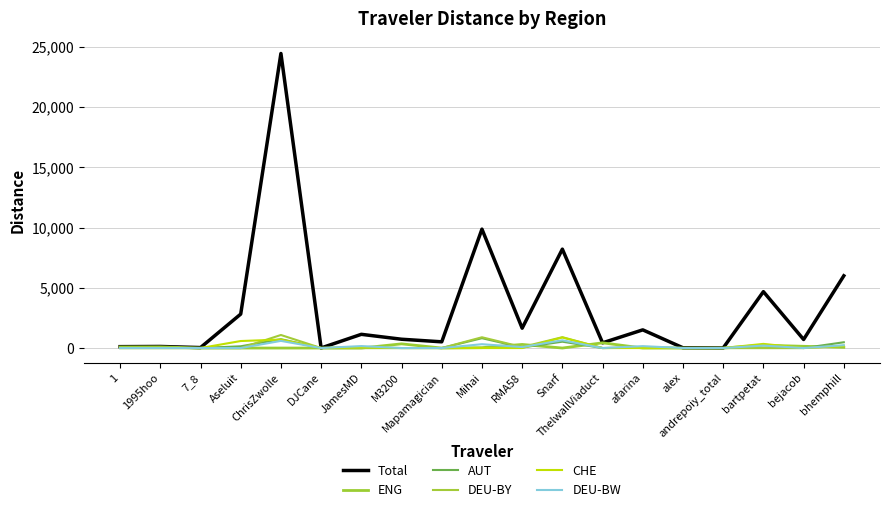

Reading left to right, what are all the values shown in this chart?

Total: 115.5	130.3	39.2	2819.0	24456.7	7.5	1138.8	731.2	516.5	9871.5	1648.8	8209.6	432.9	1509.4	20.6	6.2	4681.5	710.5	5998.1
ENG: 88.4	96.2	0.0	0.0	0.0	0.0	0.0	347.4	0.0	32.4	298.8	0.0	432.9	0.0	0.0	0.0	233.9	144.3	59.1
AUT: 0.0	0.0	0.0	145.4	734.7	0.0	0.0	0.0	0.0	818.2	47.9	527.2	0.0	53.3	0.0	0.0	0.0	0.0	481.0
DEU-BY: 0.0	0.0	0.0	0.0	1084.2	0.0	0.0	0.0	0.0	895.2	84.0	901.4	0.0	26.8	0.0	0.0	0.0	0.0	175.0
CHE: 0.0	0.0	0.0	582.4	702.9	0.0	64.7	1.0	0.0	0.0	0.2	877.9	0.0	0.0	0.0	0.0	344.6	0.0	177.6
DEU-BW: 0.0	0.0	0.0	0.0	593.5	0.0	163.6	0.0	0.0	318.9	82.3	644.7	0.0	158.4	0.0	0.0	204.6	0.0	235.8